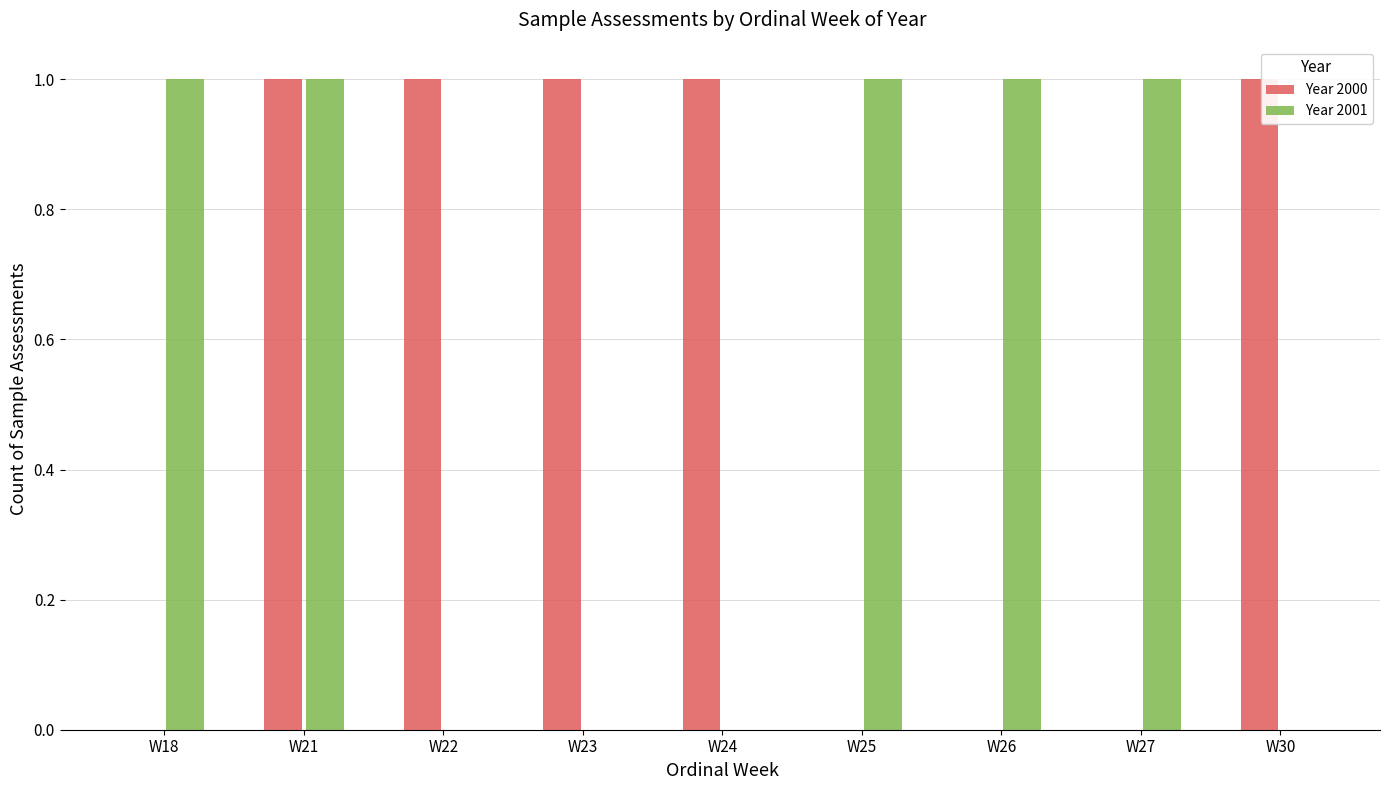

Is it true that Year 2001 equals 1 at W21?

True